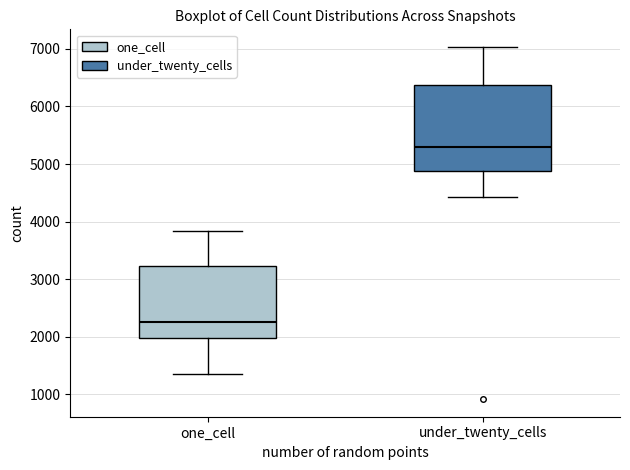

Which box's median line is the highest?

under_twenty_cells